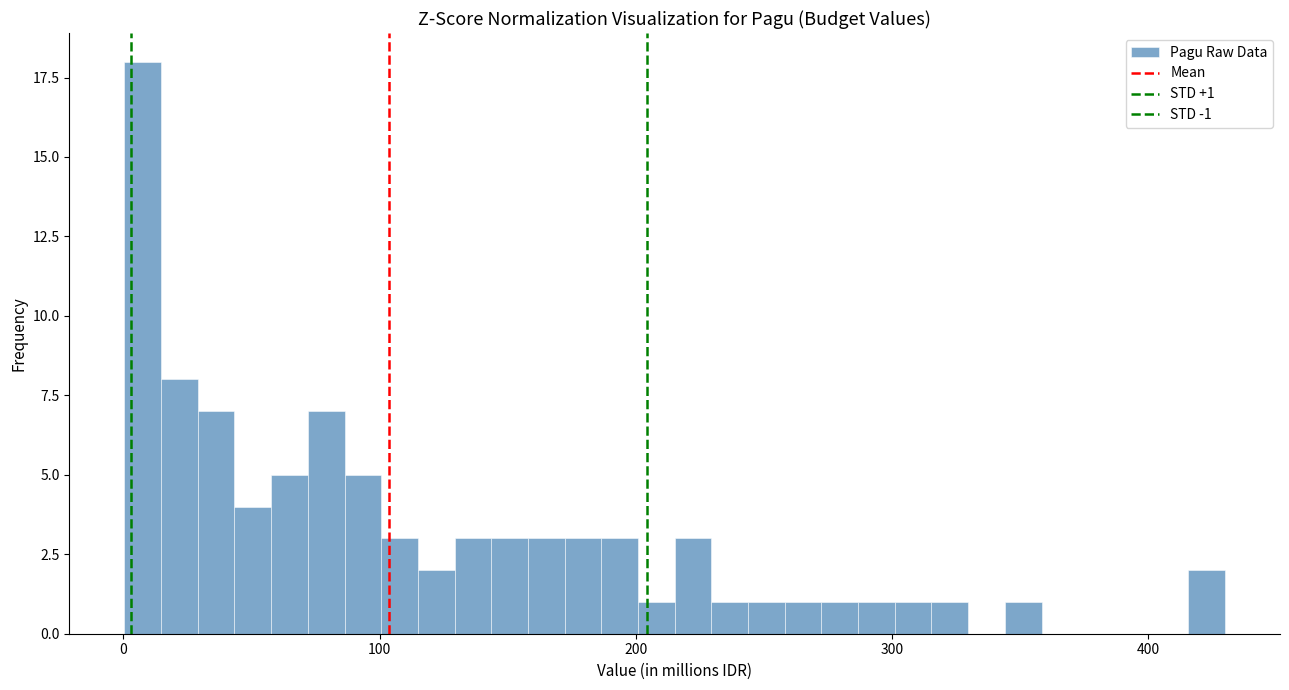

Around what value on the x-axis is the tallest bar? Give the approximate position of its centre, as read against the axis.

10